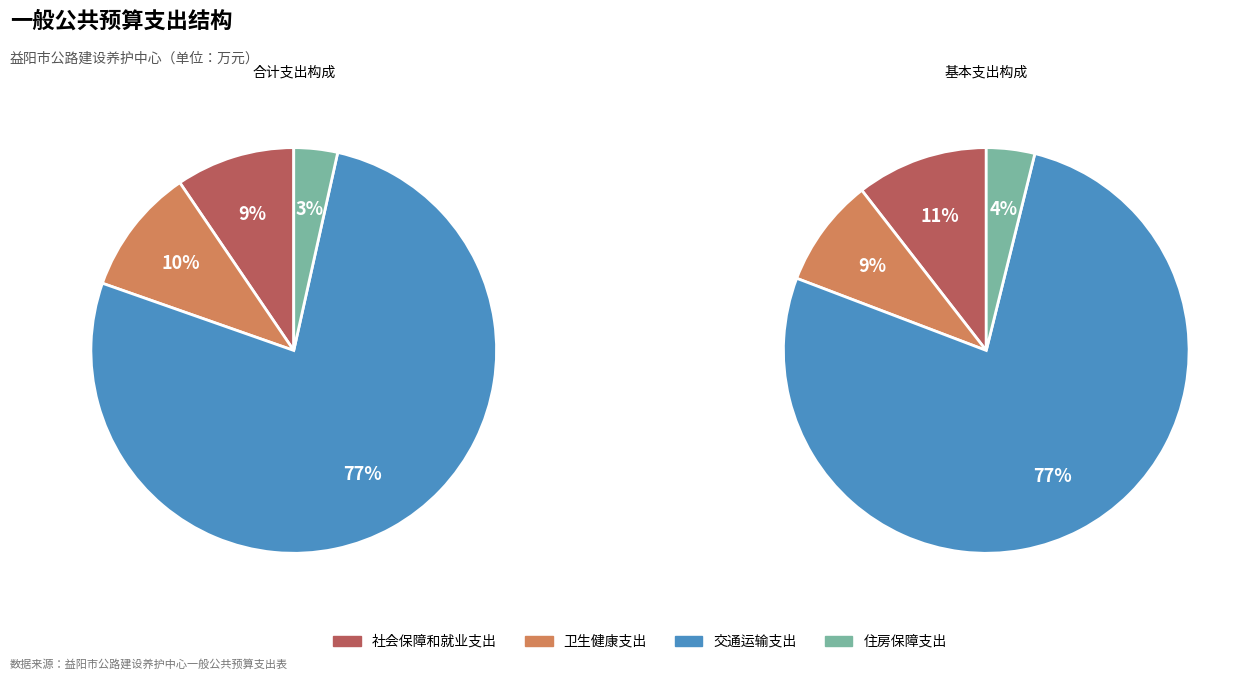

How many segments does this pie chart have?

4